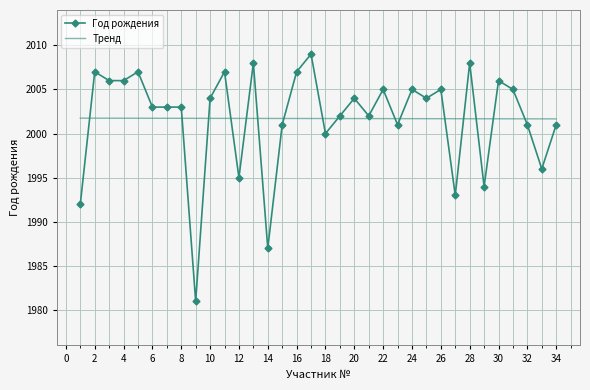

List the series in order of their peak value, highest first.

Год рождения, Тренд